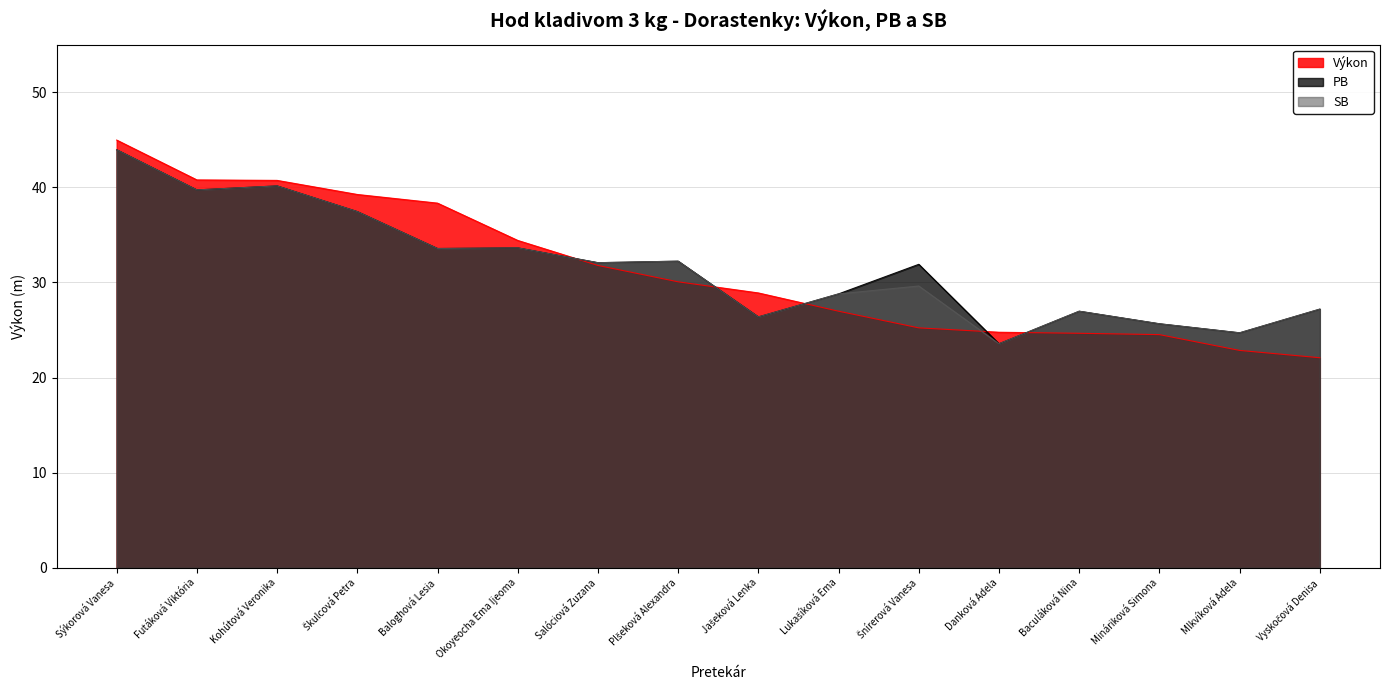

What are all the series names shown in the legend?

Výkon, PB, SB